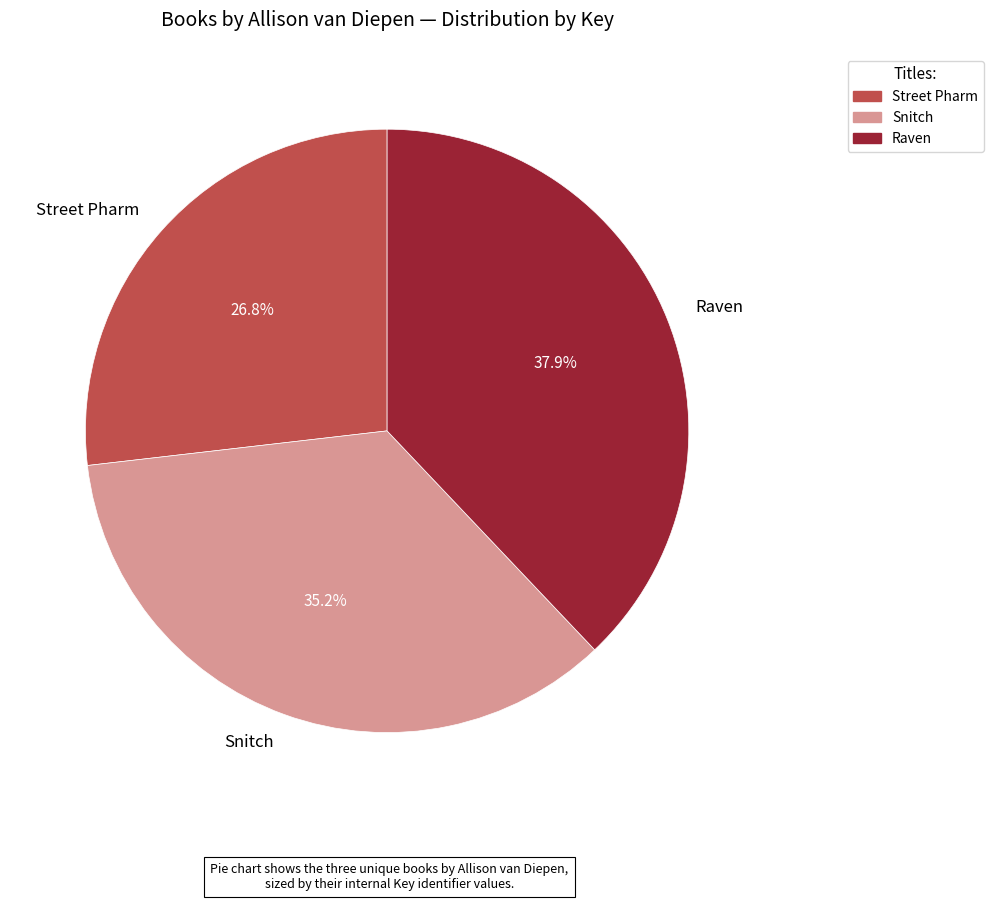

Is it true that Street Pharm is 33% of the pie?

False